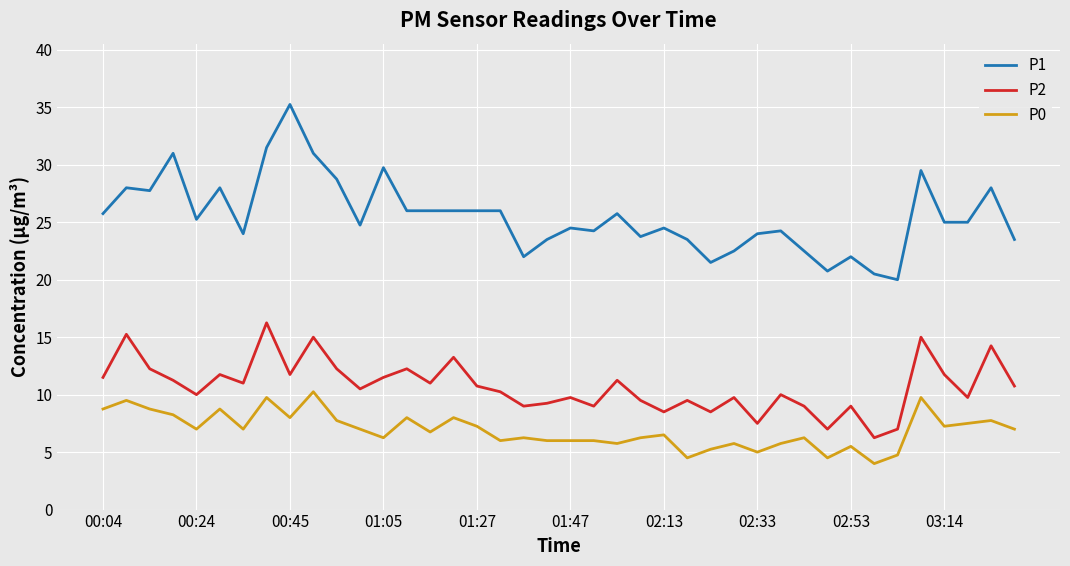

List the series in order of their overall mean, highest first.

P1, P2, P0